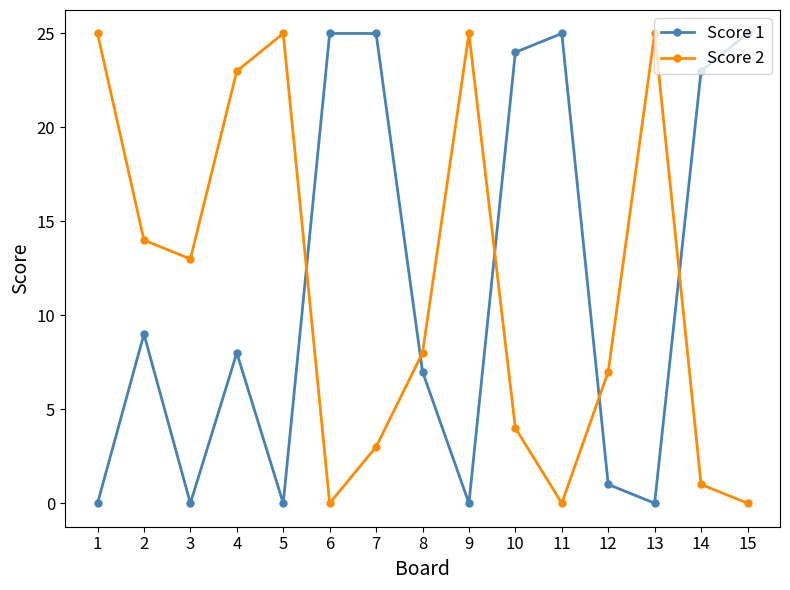

What is the difference between the Score 1 values at 2 and 11?

16